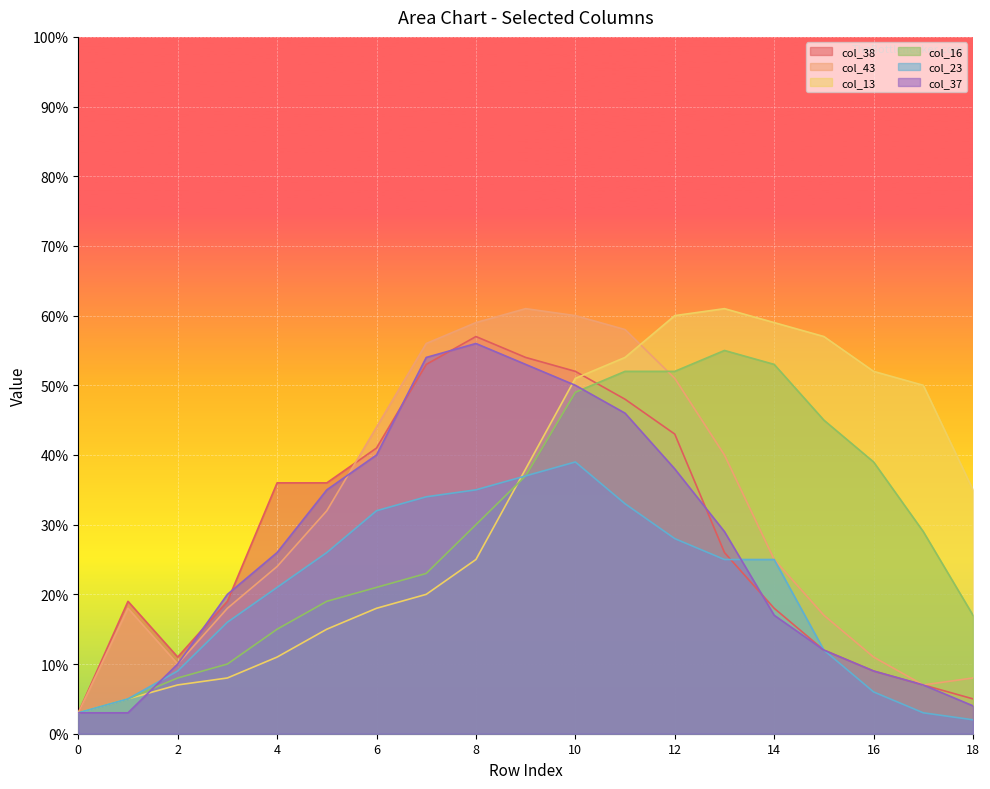

The value of col_38 at 14 is 18. True or false?

True